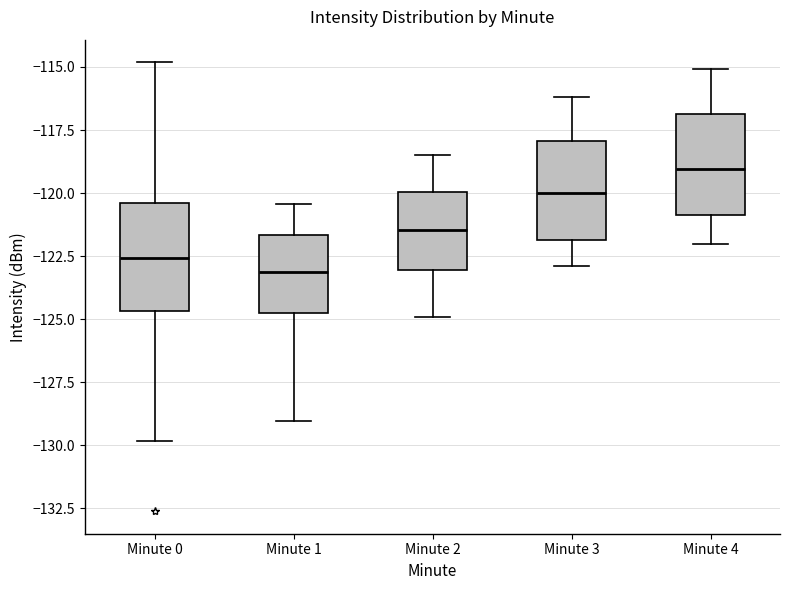

Where does the upper whisker of the box for Minute 1 end on the y-axis? The values are not printed on the chart, so give them approximately, as read against the axis.

-120.5